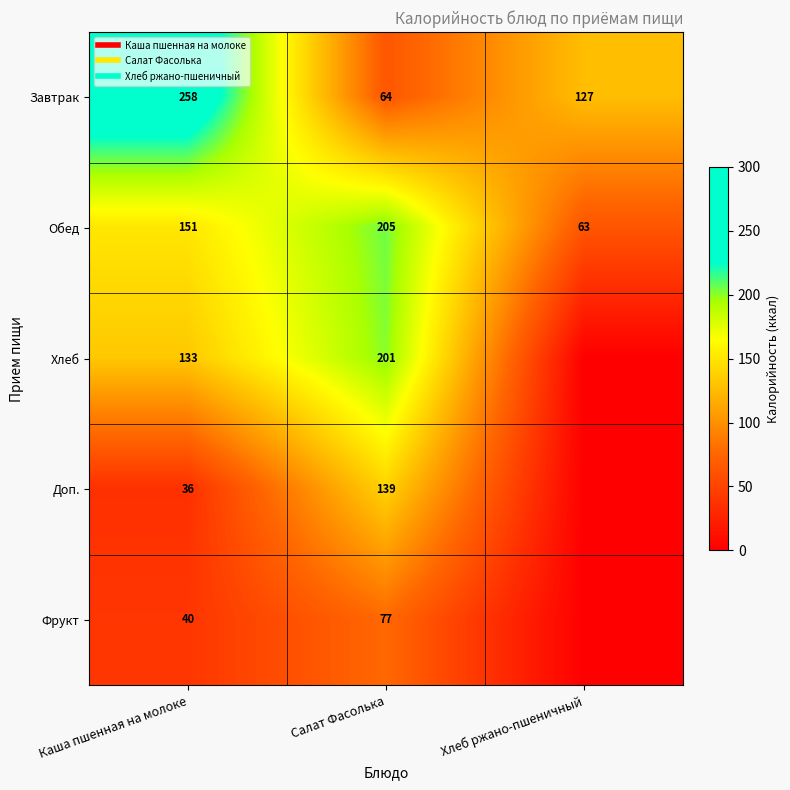

List the series in order of their peak value, highest first.

Завтрак, Обед, Хлеб, Доп., Фрукт